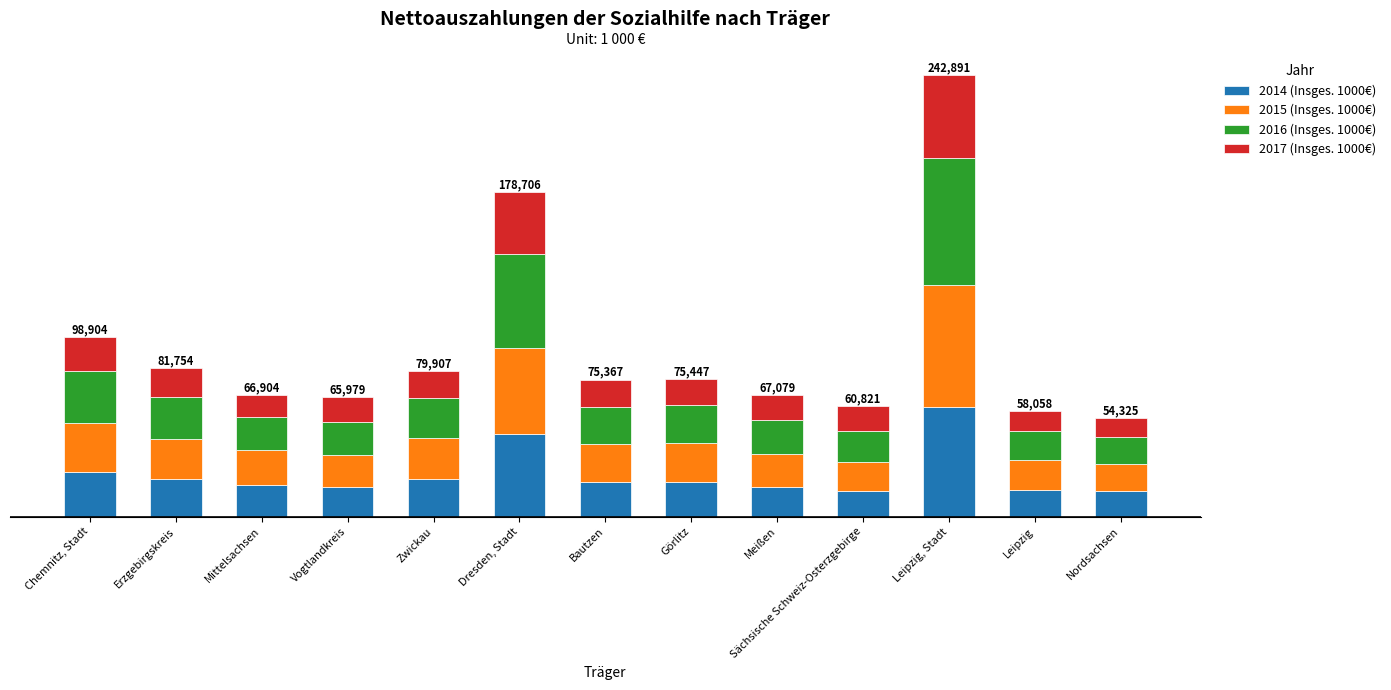

What is the value of the 2014 (Insges. 1000€) bar at the 2nd from the left?

20533